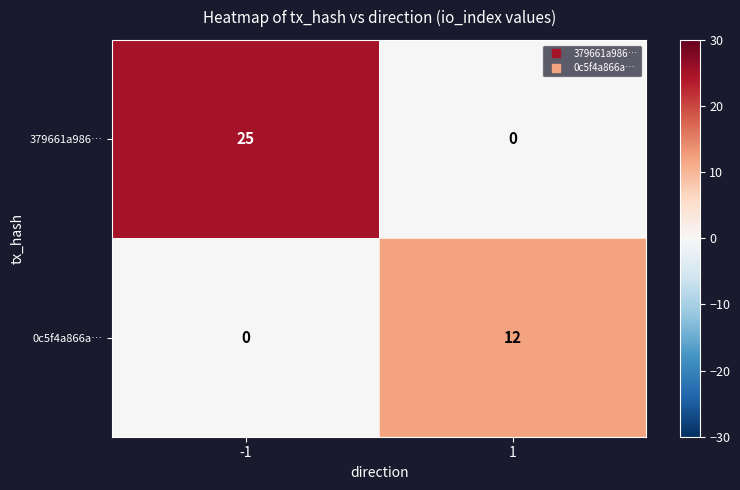

Reading right to left, what are all the values shown in this chart?

379661a986…: 0	25
0c5f4a866a…: 12	0